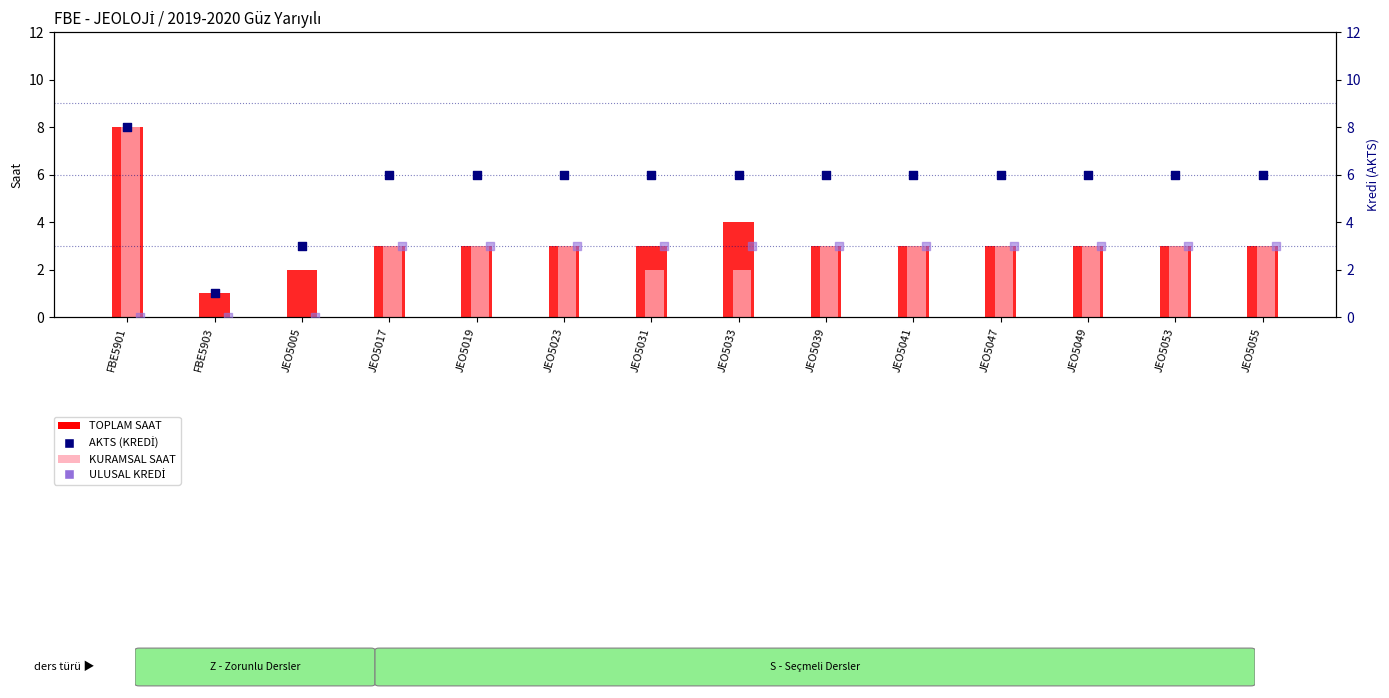

At which category is the sum across all series the highest?

FBE5901